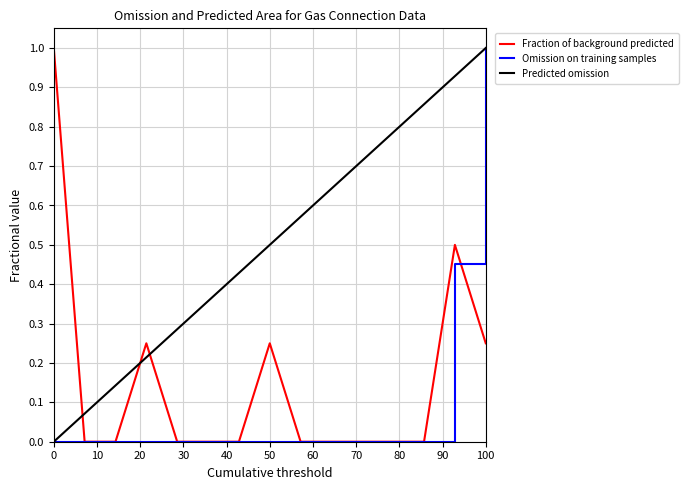

Which series has the largest total across all categories?

Predicted omission